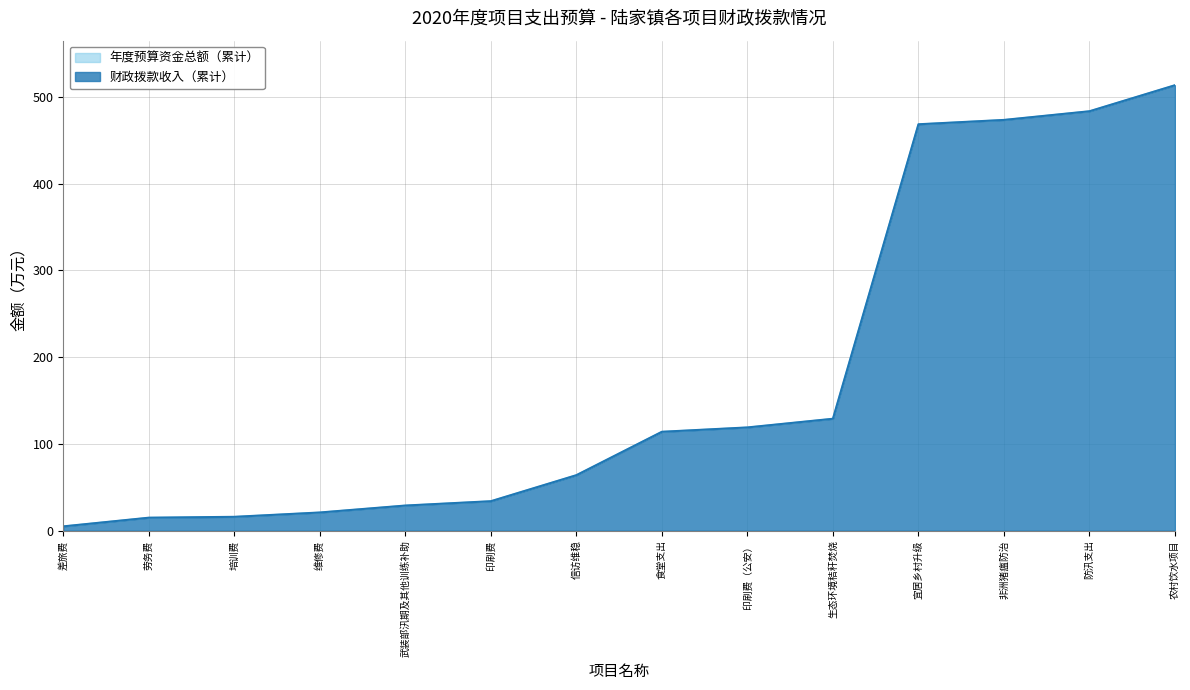

What is the difference between the maximum and minimum values in the 年度预算资金总额 series?

338.3